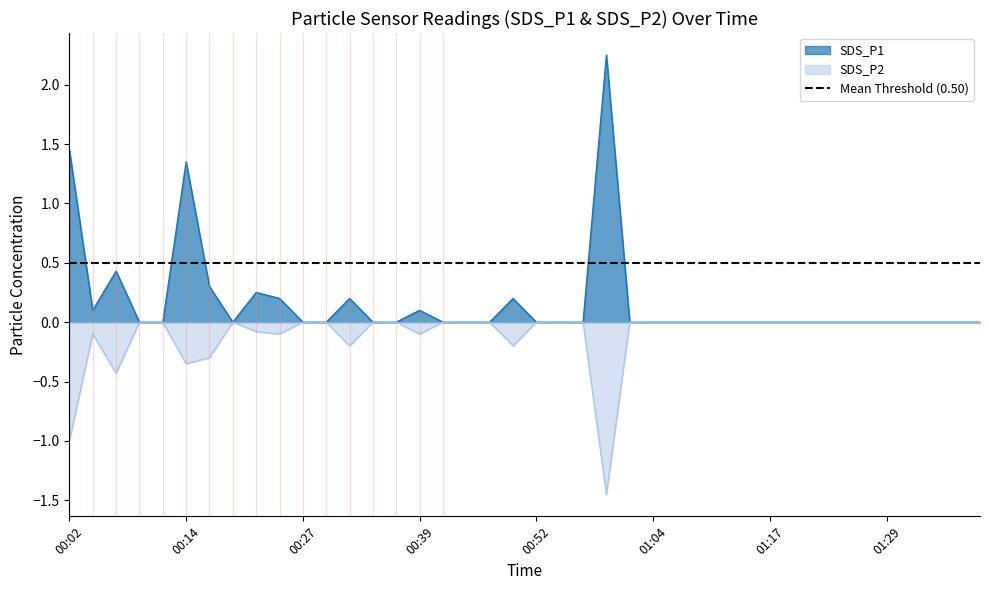

How many data points does each series have?

40